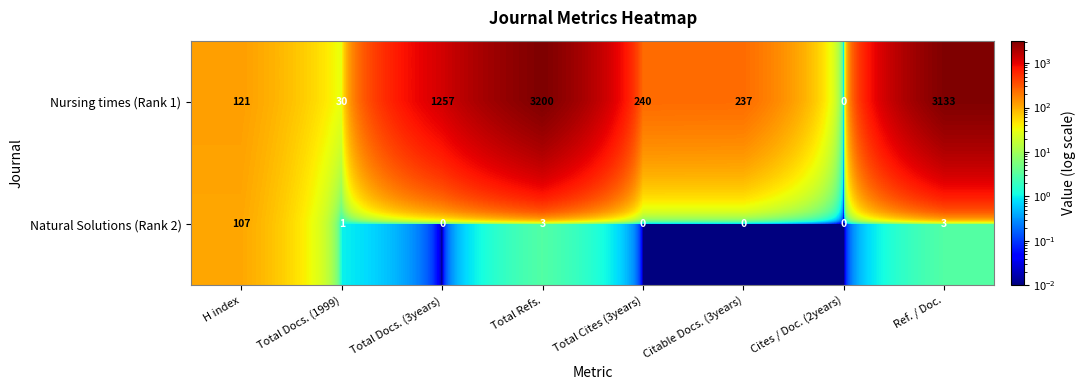

At which label does Natural Solutions (Rank 2) first exceed 1?

H index